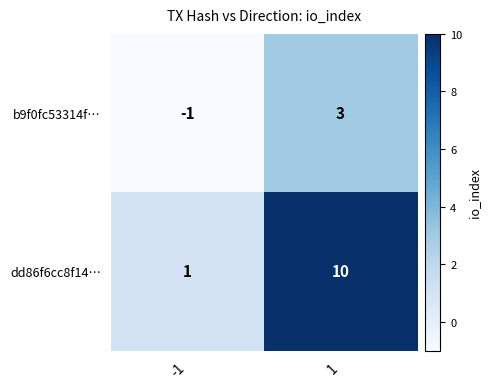

Rank the series at 1 from highest to lowest value.

dd86f6cc8f14…, b9f0fc53314f…